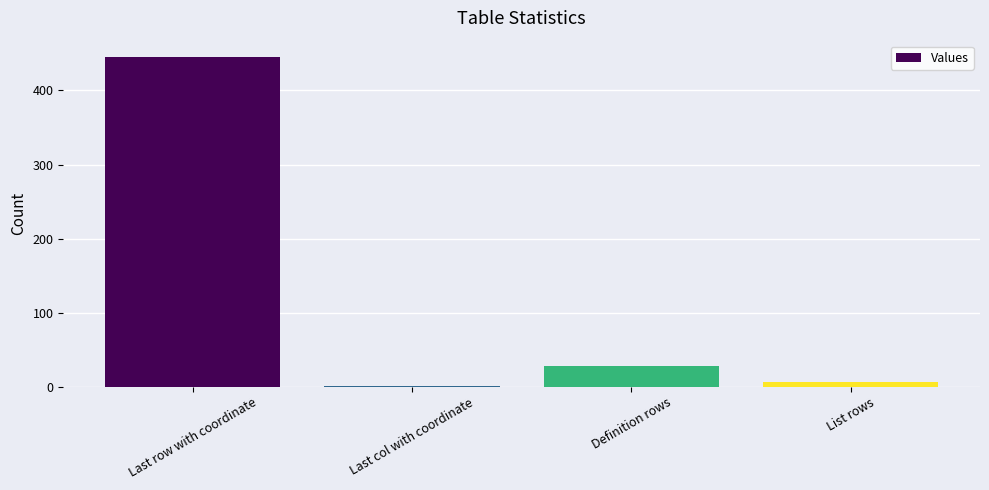

Does the chart contain stacked bars?

No